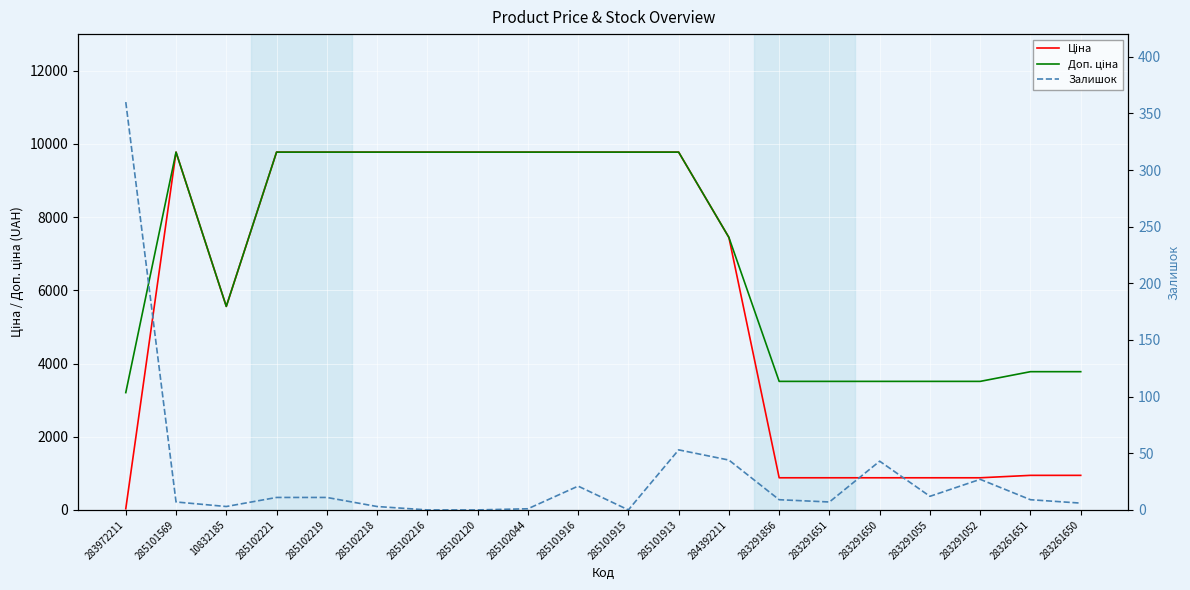

At 285102216, list the series in order from smallest to largest.

Залишок, Ціна, Доп. ціна